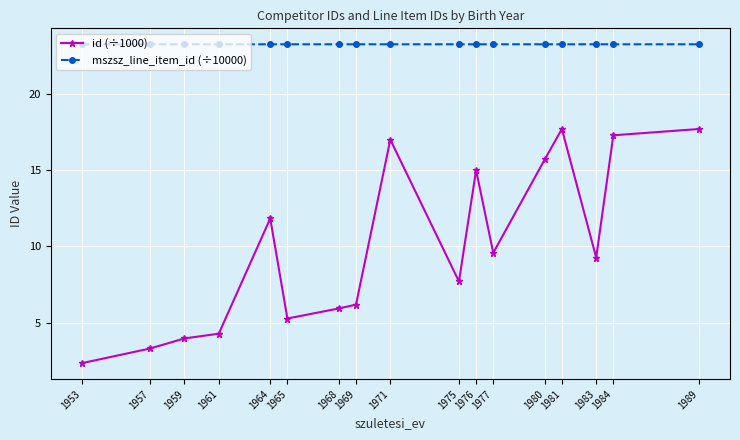

Which series changed the most between 1965 and 1984?

id (÷1000)